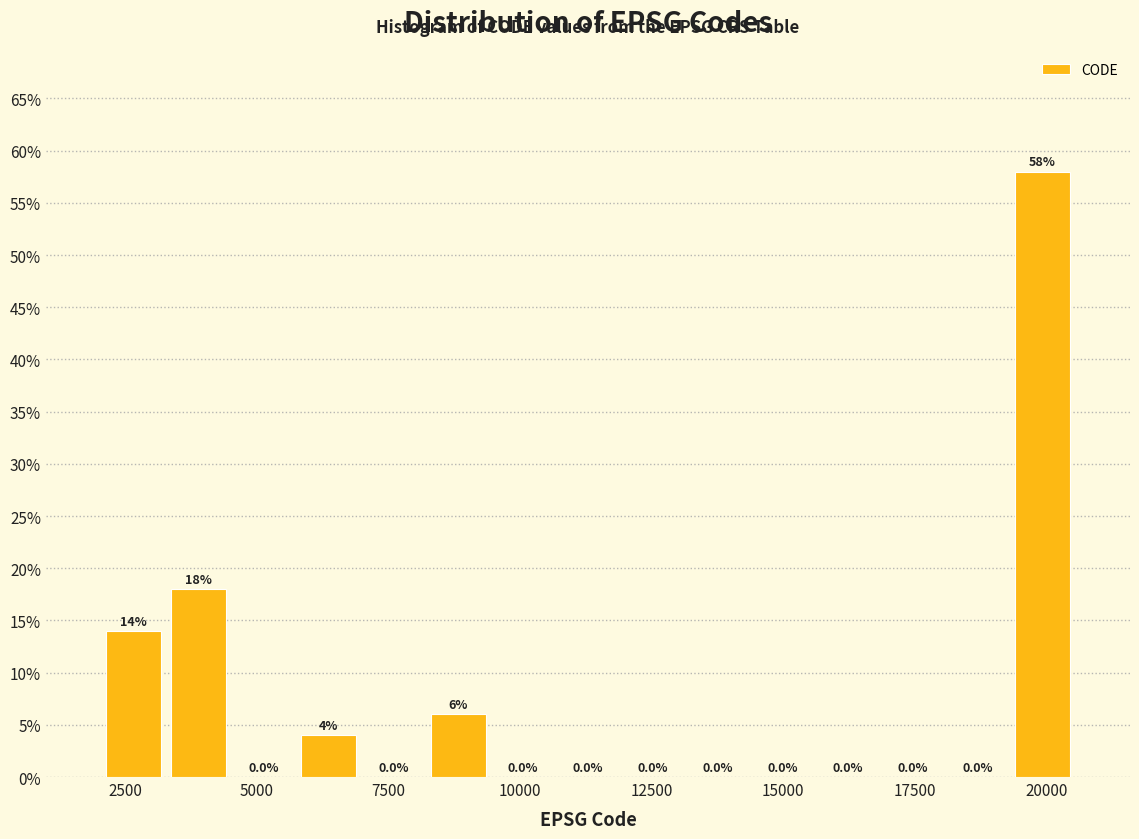

Read against the x-axis, roughly where is the centre of the tallest bar?

20000